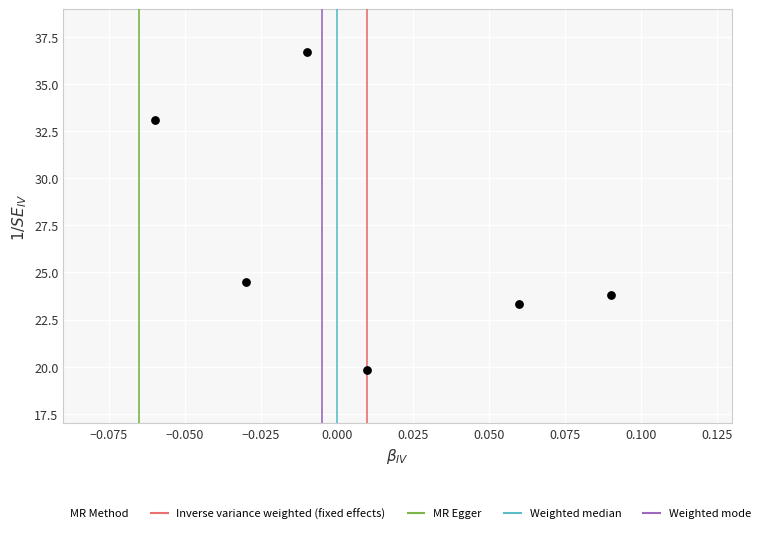

What Y value in the scatter plot is closest to 28?

24.5